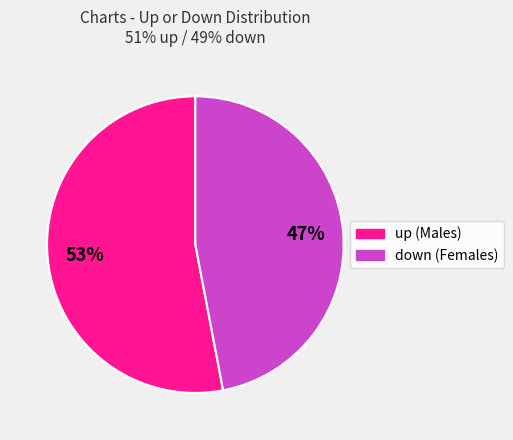

What percentage is the up slice, to the nearest percent?

53%